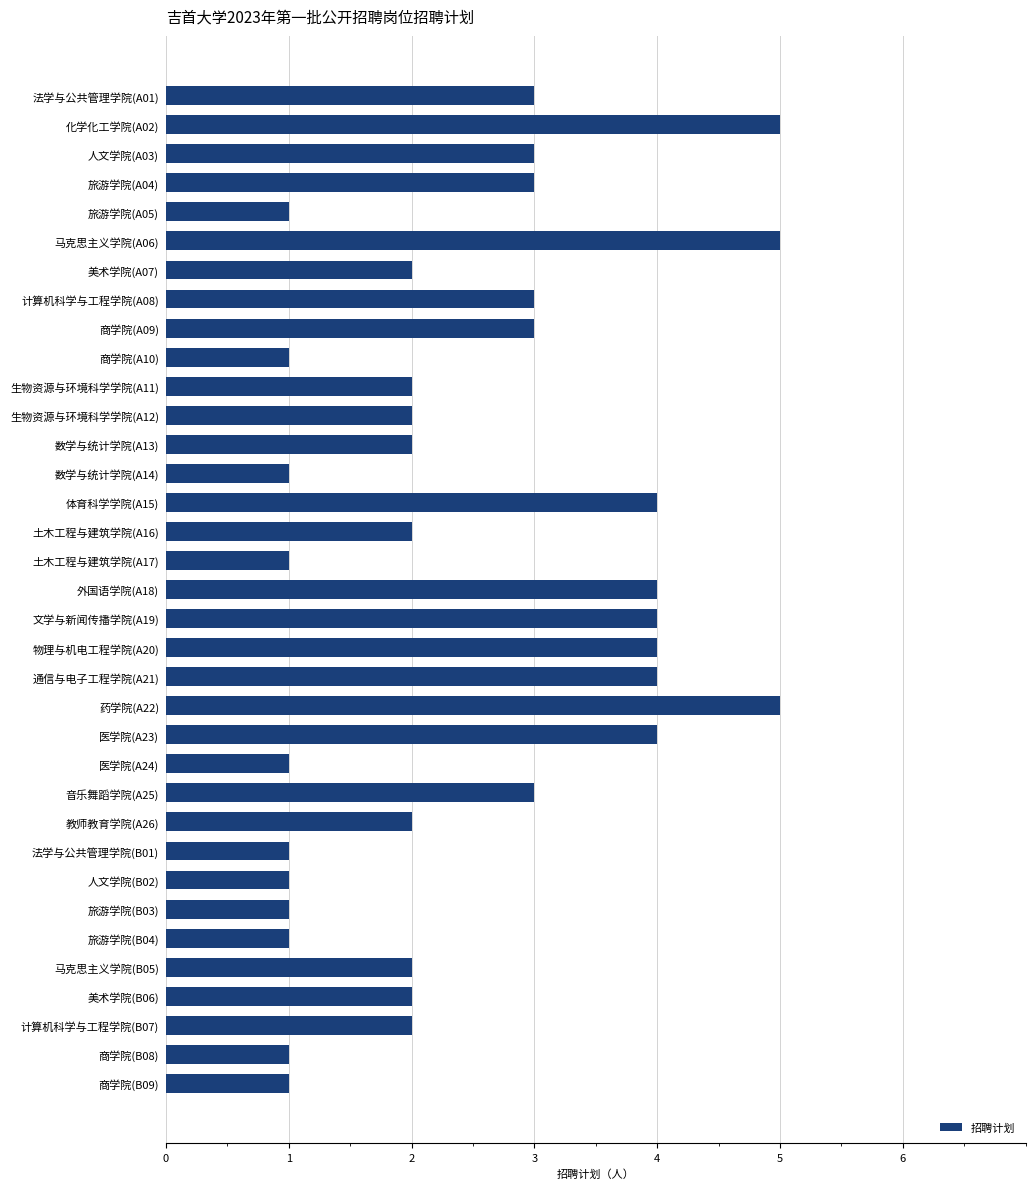

What is the maximum value shown in the chart?

5